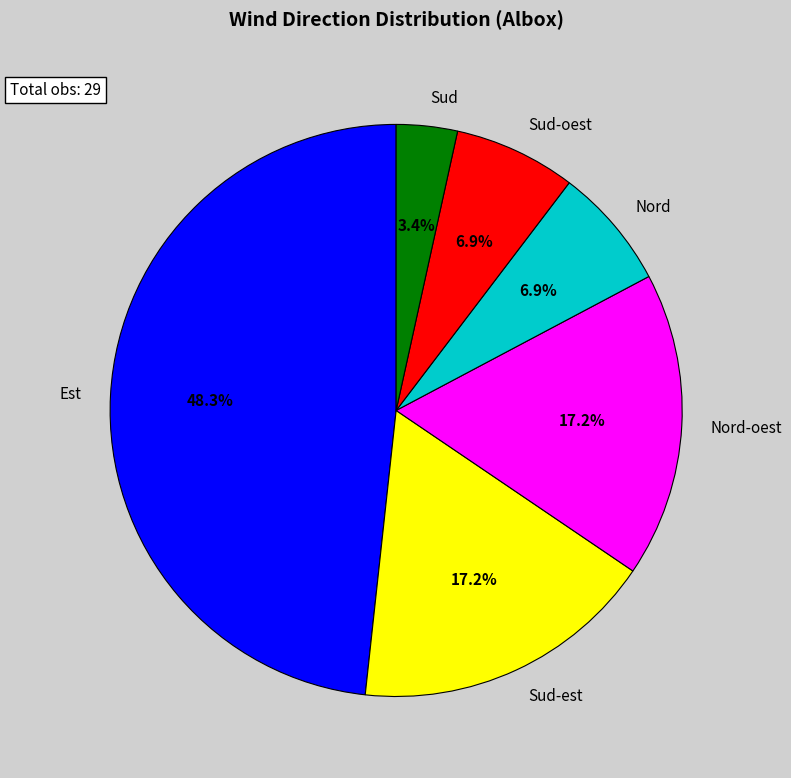

What percentage is NOT represented by Sud-oest?

93.1%